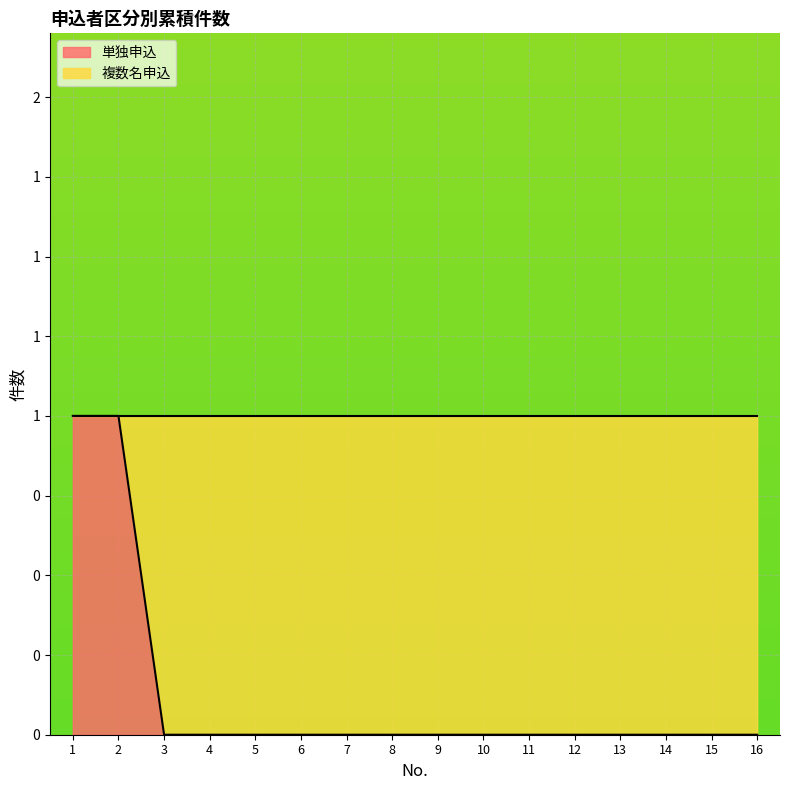

Rank the categories by value from lowest to highest.

3, 4, 5, 6, 7, 8, 9, 10, 11, 12, 13, 14, 15, 16, 1, 2